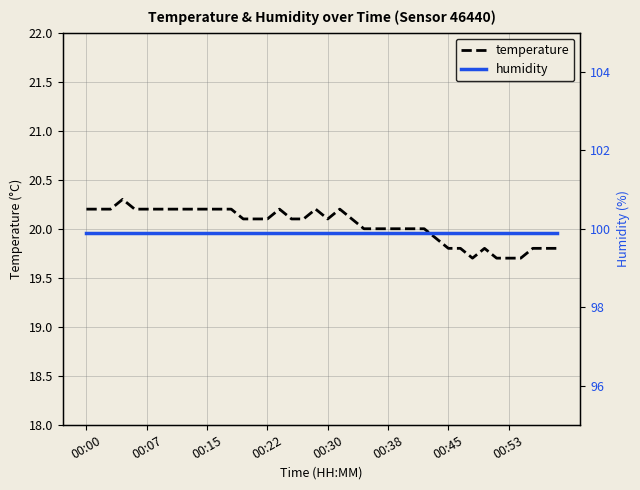

What is the sum of the humidity values at 39 and 18?

199.8